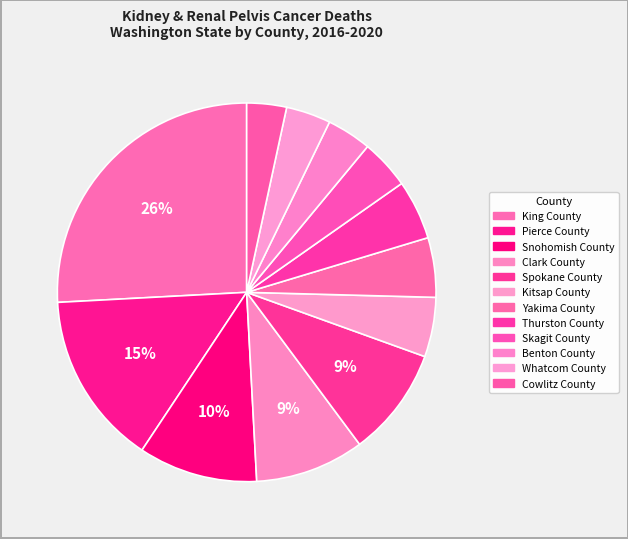

Is there any slice that represents more than half of the pie?

No